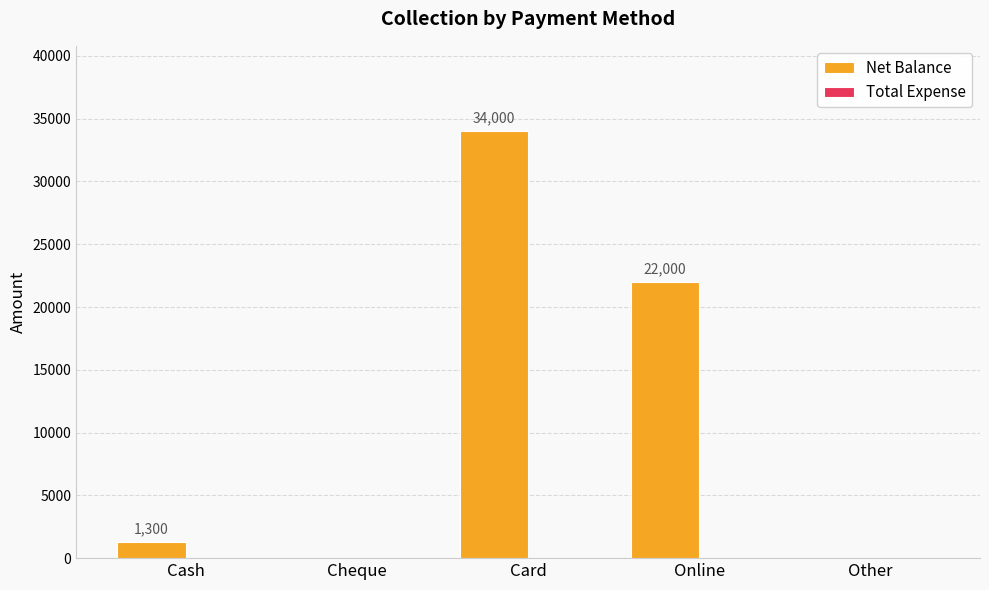

Reading left to right, what are all the values shown in this chart?

Cash=1300	Cheque=0	Card=34000	Online=22000	Other=0